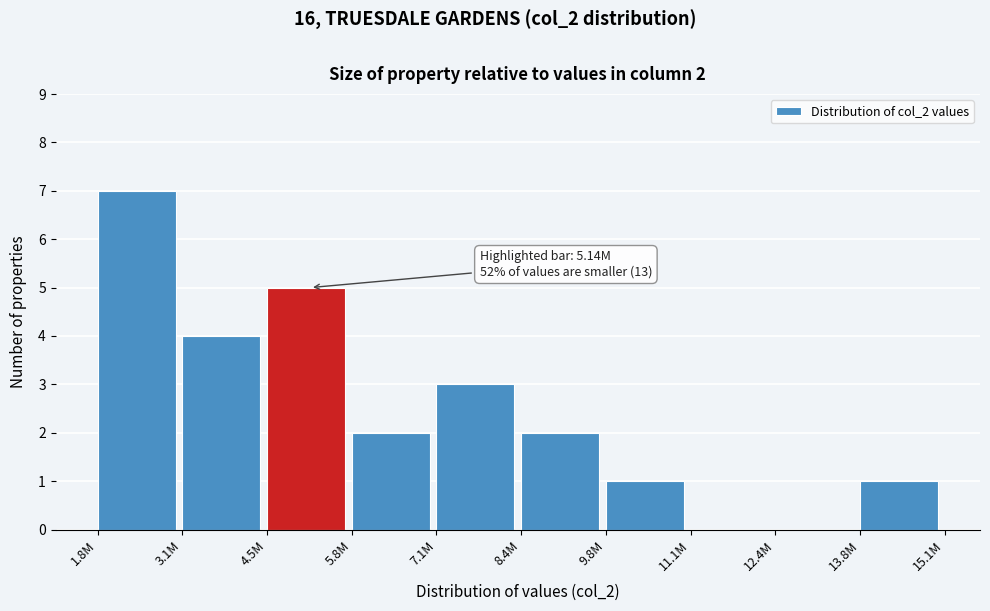

Reading right to left, what are all the values shown in this chart?

13.8M=1	12.4M=0	11.1M=0	9.8M=1	8.4M=2	7.1M=3	5.8M=2	4.5M=5	3.1M=4	1.8M=7